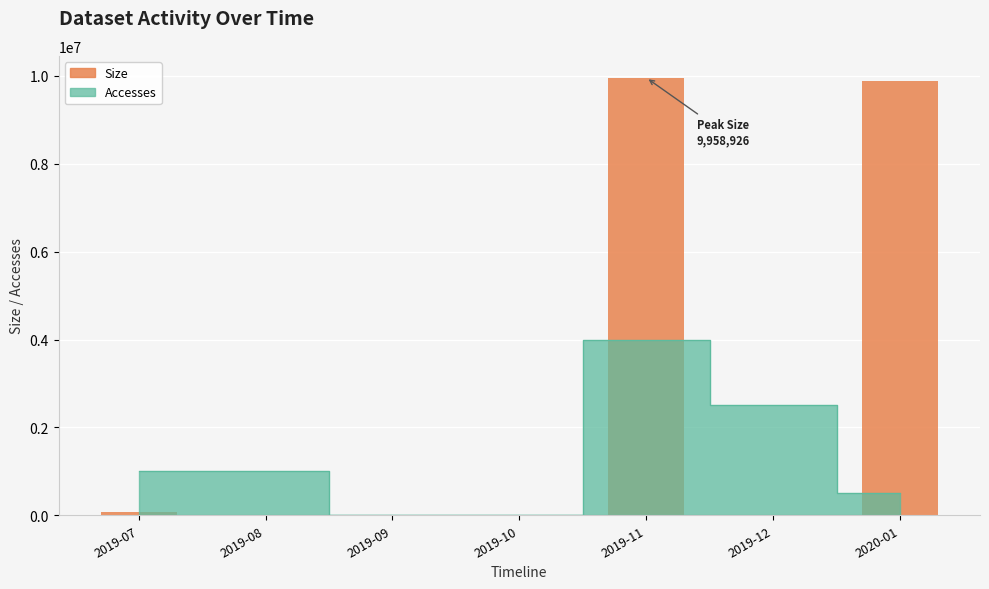

What is the sum of all values?

19933266